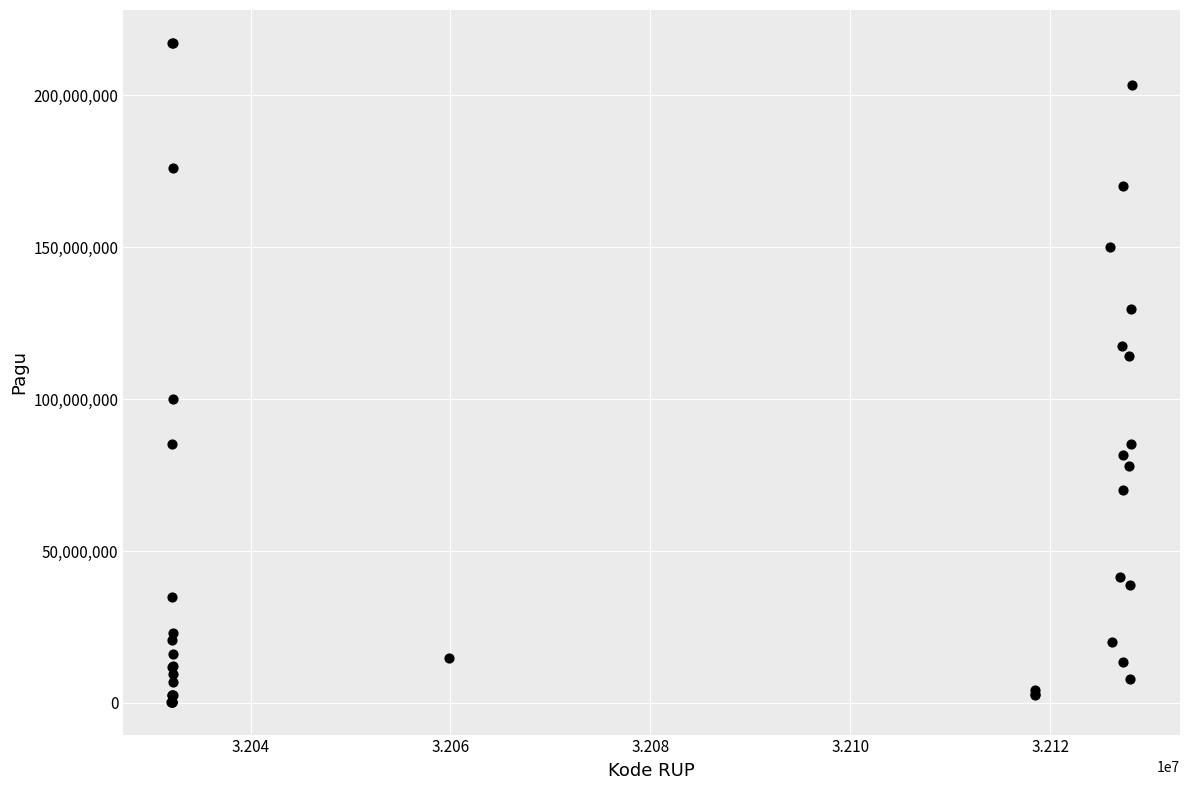

What Y value in the scatter plot is closest to 108830000?

114296000